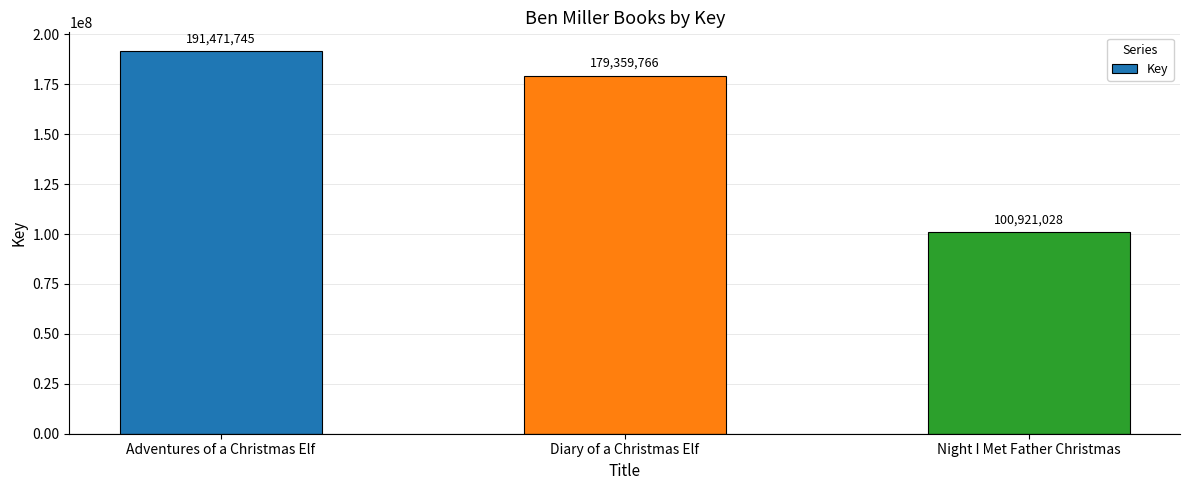

Reading left to right, transcribe all the data shown in this chart.

191471745	179359766	100921028